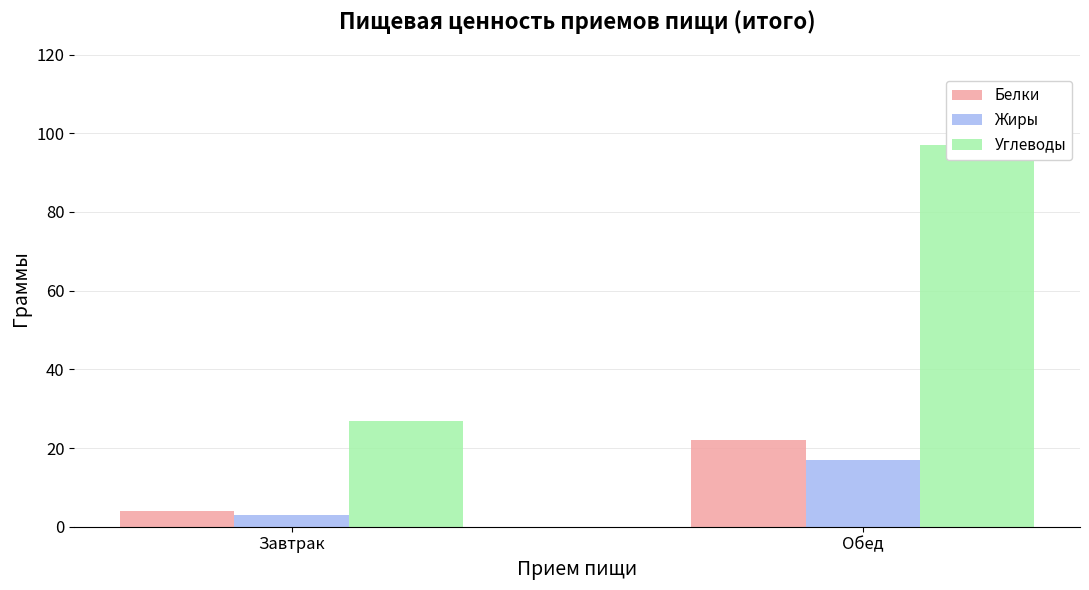

What is the difference between the maximum and minimum values in the Углеводы series?

70